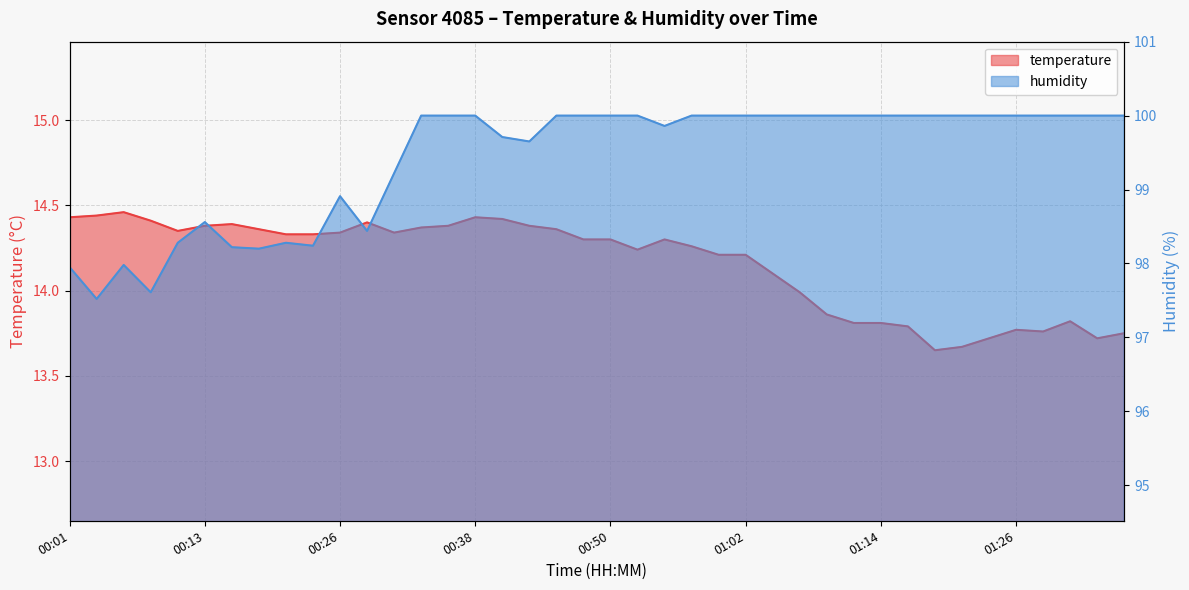

At 01:17, list the series in order from smallest to largest.

temperature, humidity